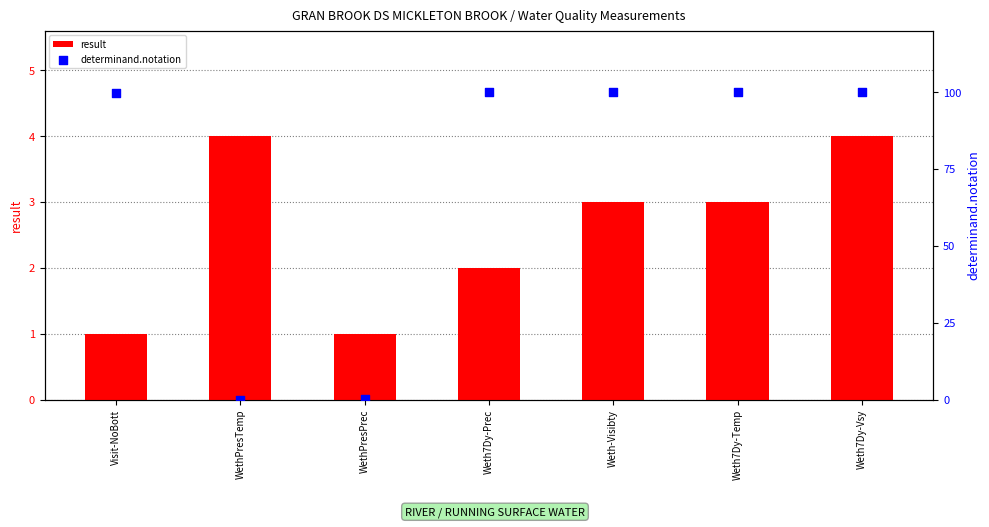

Which series has the largest total across all categories?

determinand.notation